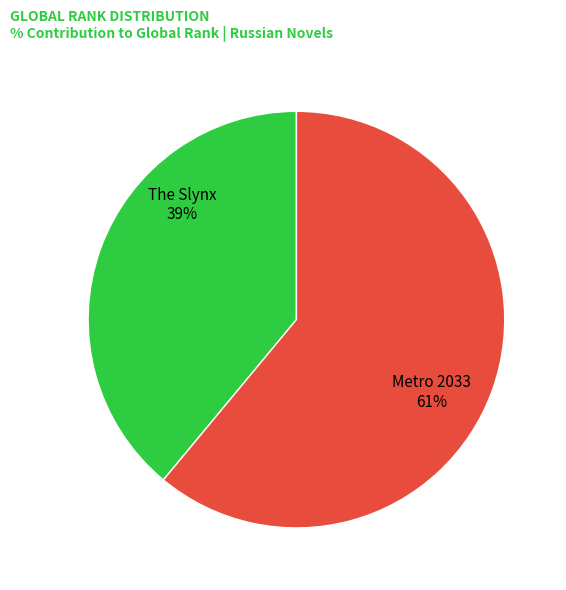

Which has a higher value, Metro 2033 or The Slynx?

Metro 2033